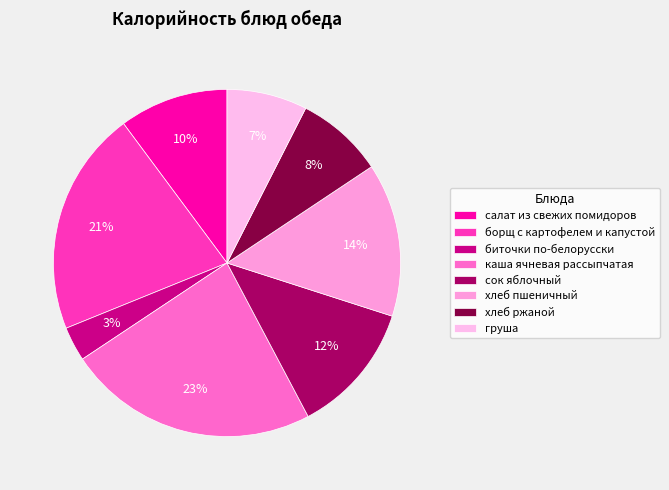

How many segments does this pie chart have?

8